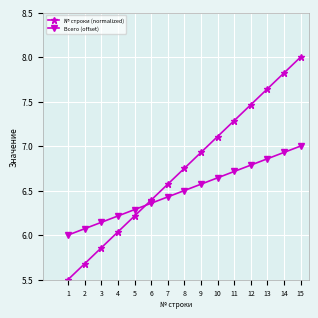

What is the maximum value shown in the chart?

8.0